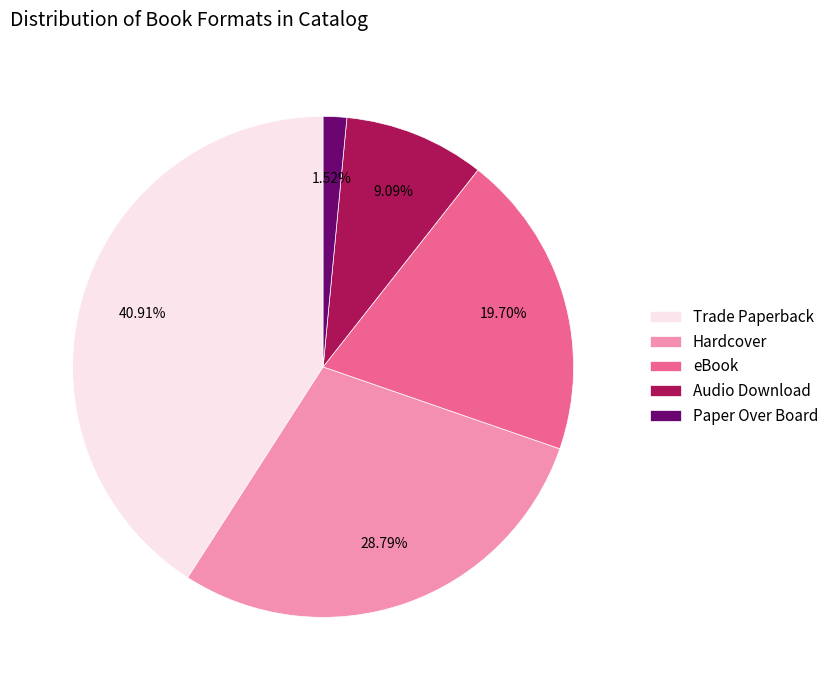

How many slices are in this pie chart?

5